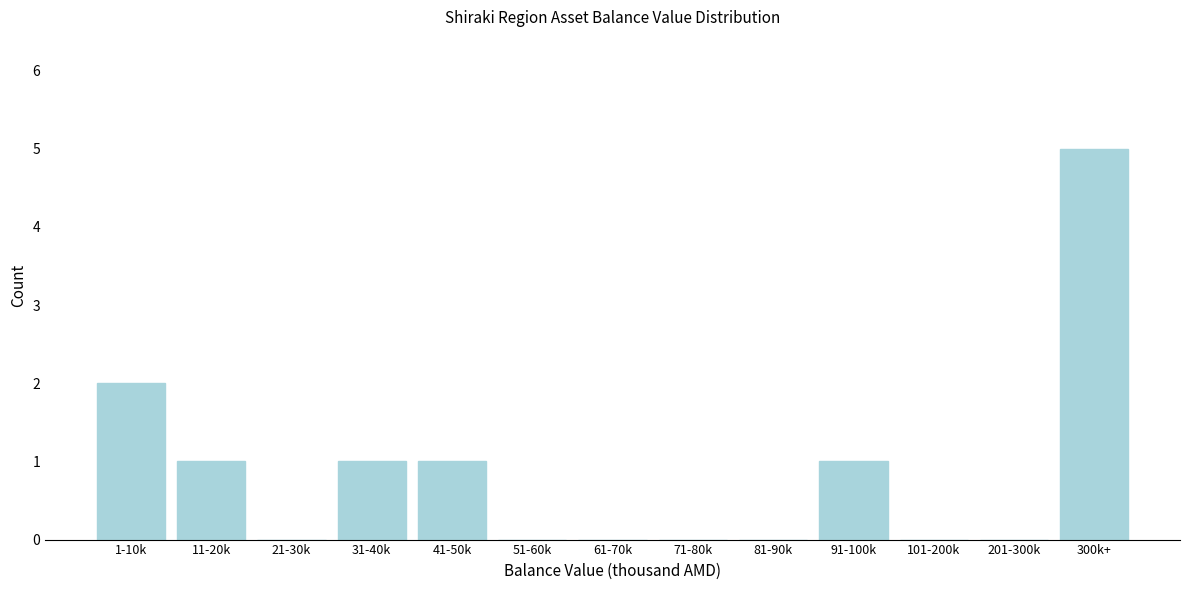

Reading left to right, extract all data points from this chart.

1-10k=2	11-20k=1	21-30k=0	31-40k=1	41-50k=1	51-60k=0	61-70k=0	71-80k=0	81-90k=0	91-100k=1	101-200k=0	201-300k=0	300k+=5